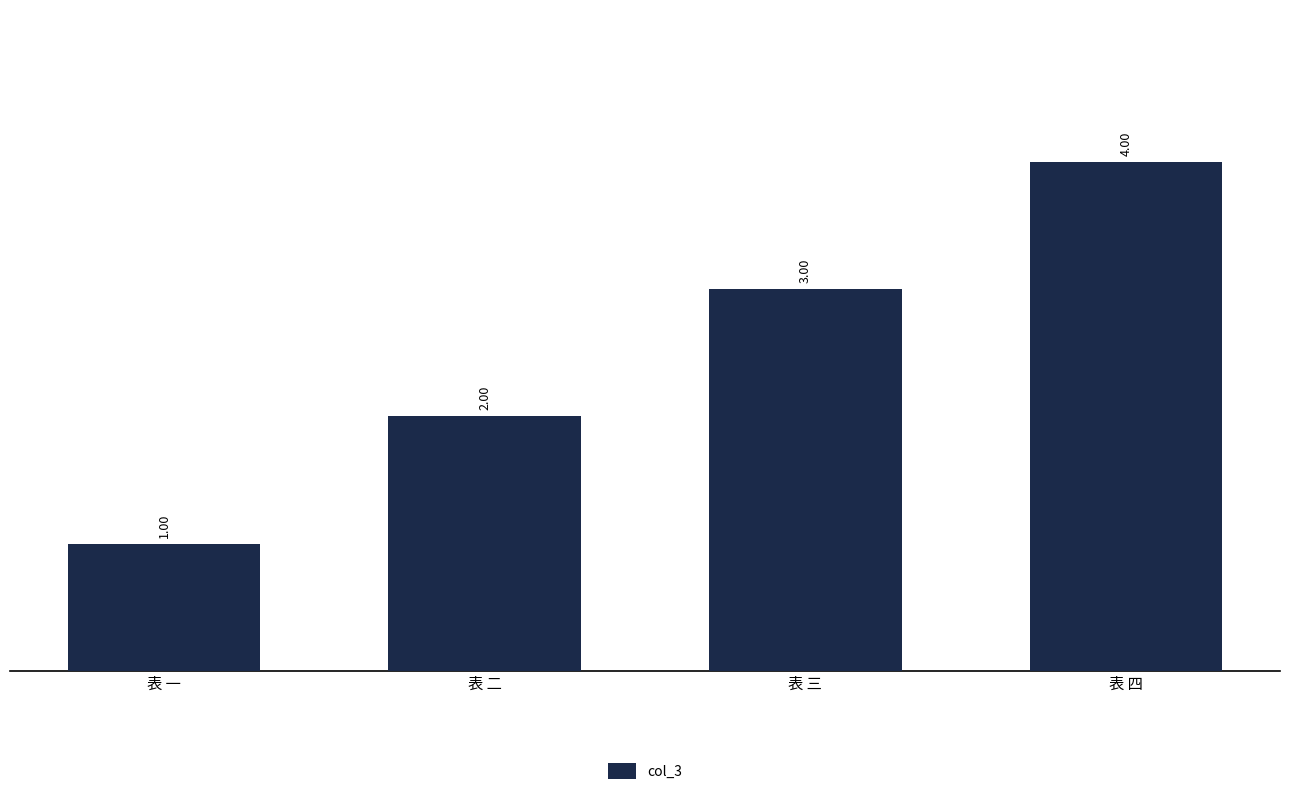

How many bars are there in total?

4